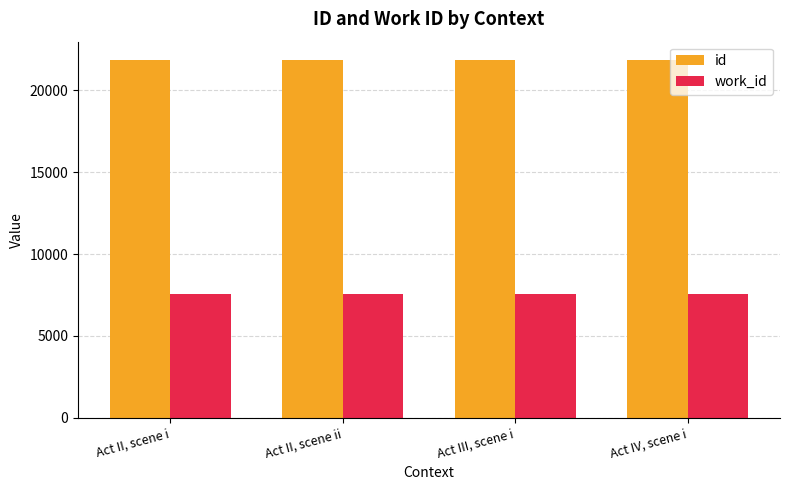

How many bars are there in total?

8